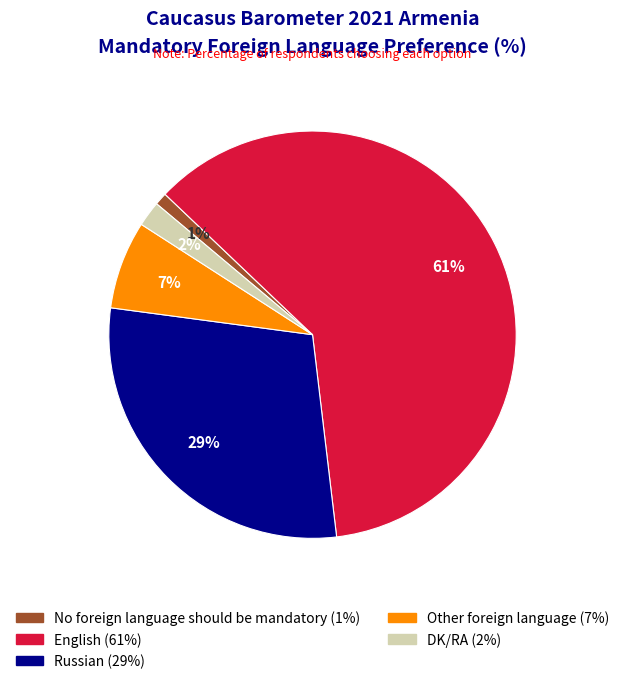

How many slices are in this pie chart?

5